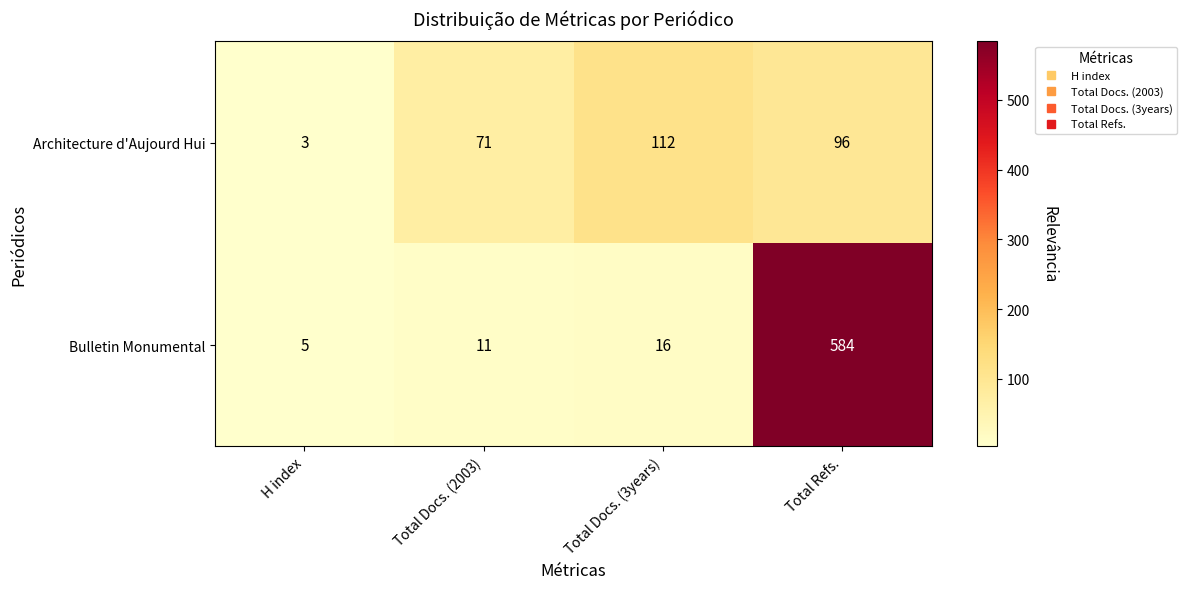

List the series in order of their overall mean, lowest first.

Architecture d'Aujourd Hui, Bulletin Monumental